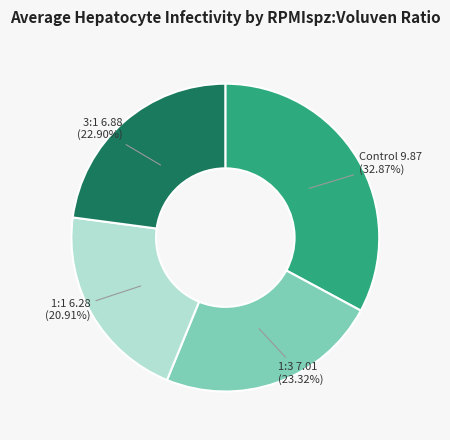

What is the ratio of the value at Control to the value at 1:1?

1.6